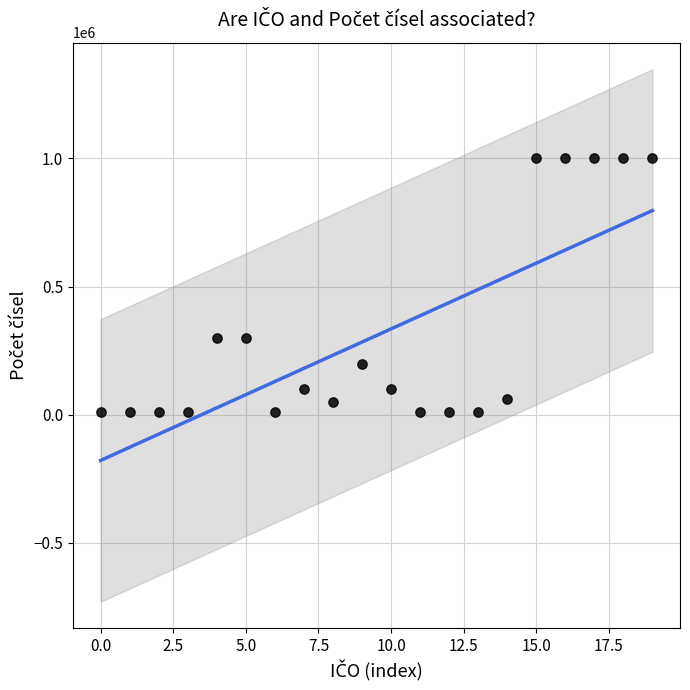

What is the range of Y values (max minus min)?

990000